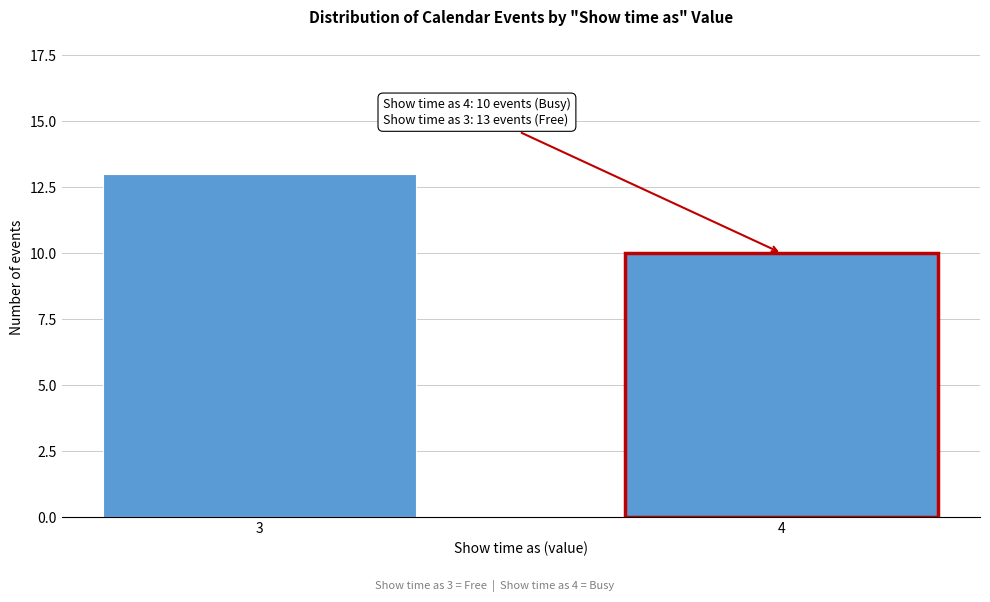

Reading left to right, list all the values displayed in this chart.

3=13	4=10